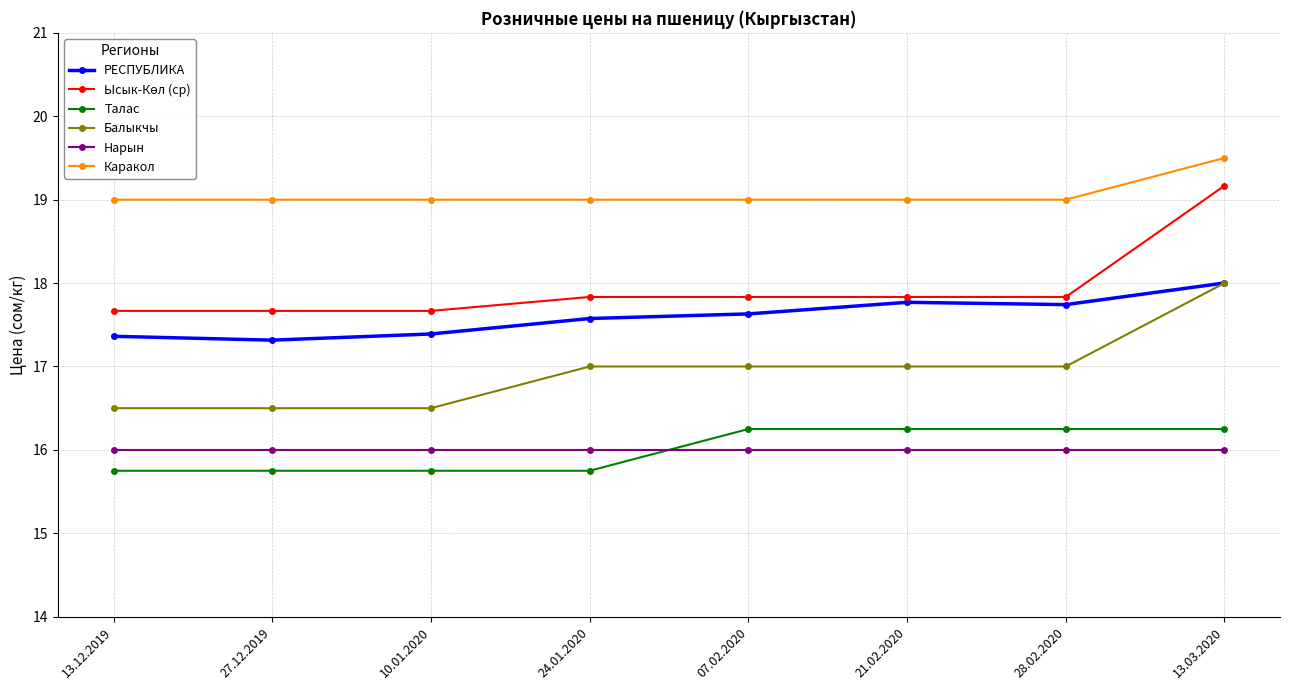

True or false: Балыкчы and Каракол cross at least once.

False